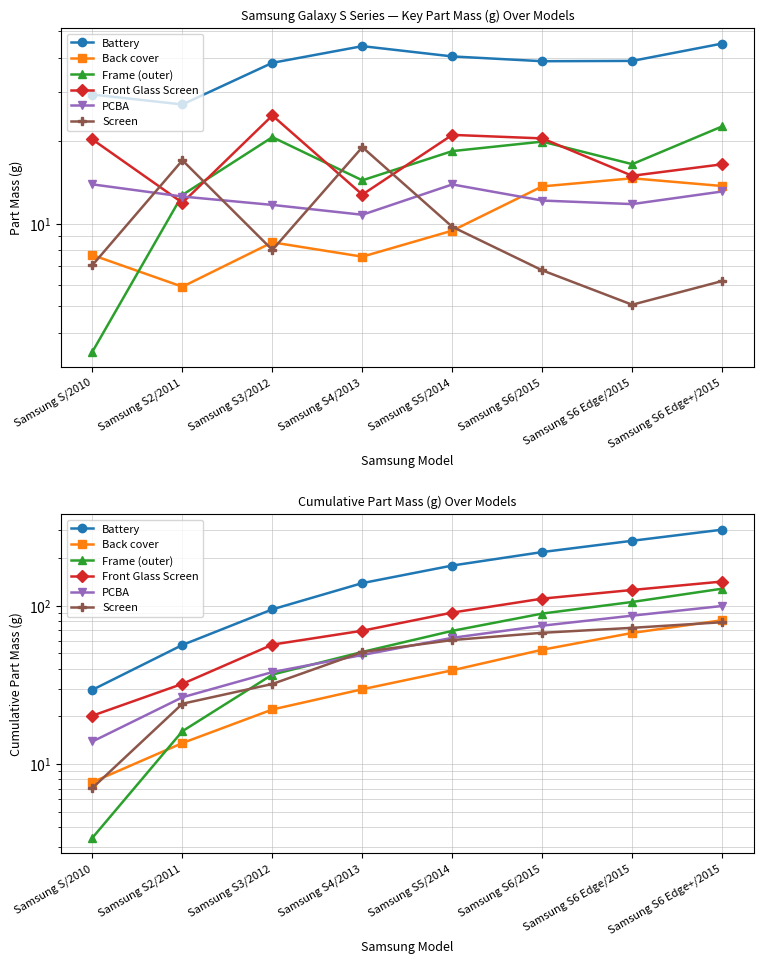

Reading left to right, extract all data points from this chart.

Battery: 29.5	56.6	95.0	139.2	179.7	218.6	257.7	302.8
Back cover: 7.7	13.6	22.1	29.7	39.1	52.8	67.4	81.1
Frame (outer): 3.4	16.1	36.8	51.1	69.5	89.3	105.8	128.3
Front Glass Screen: 20.2	32.1	56.8	69.6	90.6	111.0	125.9	142.4
PCBA: 13.9	26.4	38.1	48.9	62.8	74.9	86.7	99.7
Screen: 7.1	24.0	32.1	51.0	60.8	67.5	72.6	78.8